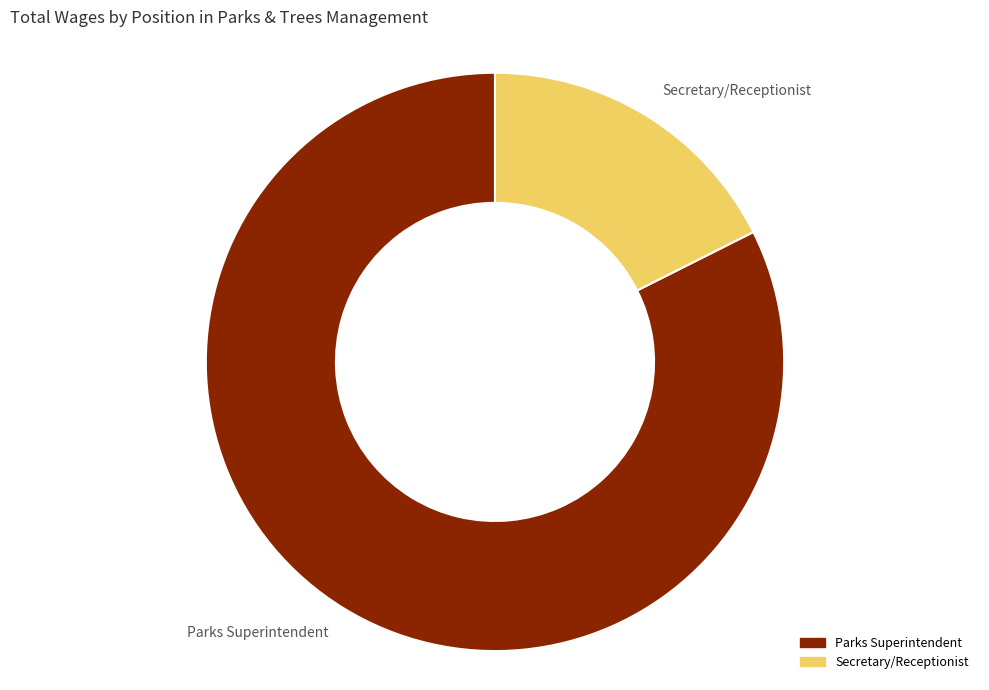

Rank the categories by value from lowest to highest.

Secretary/Receptionist, Parks Superintendent